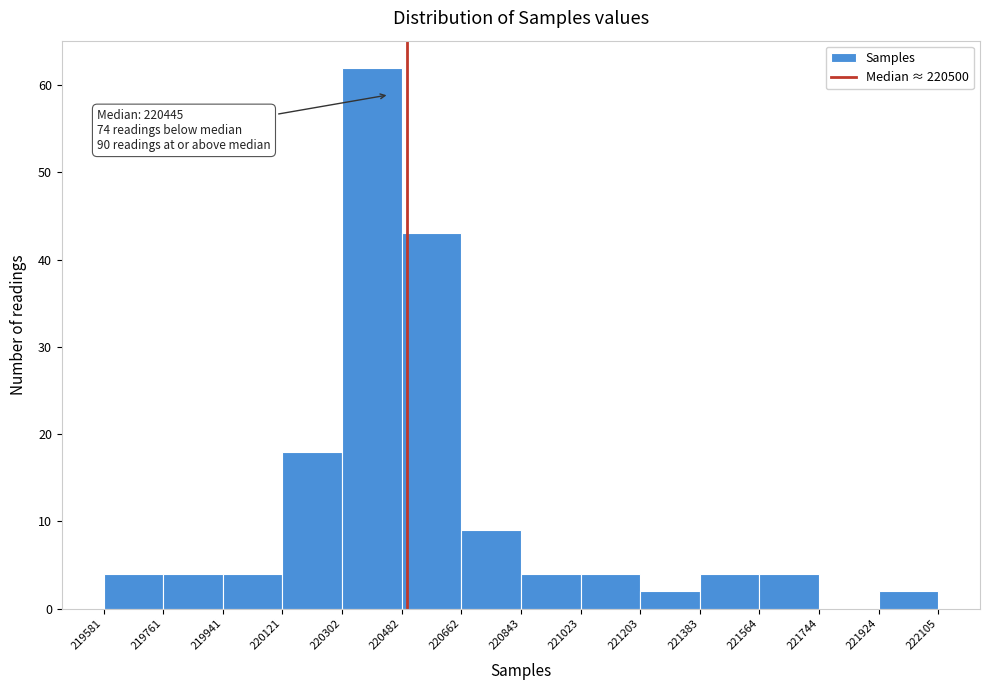

Which range on the x-axis has the tallest bar?

220302 to 220482